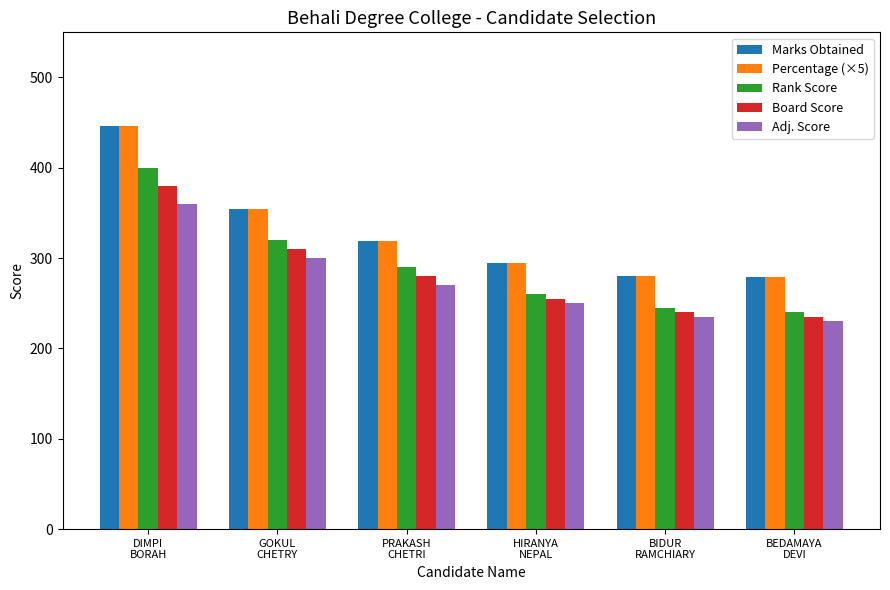

What is the difference between the highest and lowest values at HIRANYA
NEPAL?

45